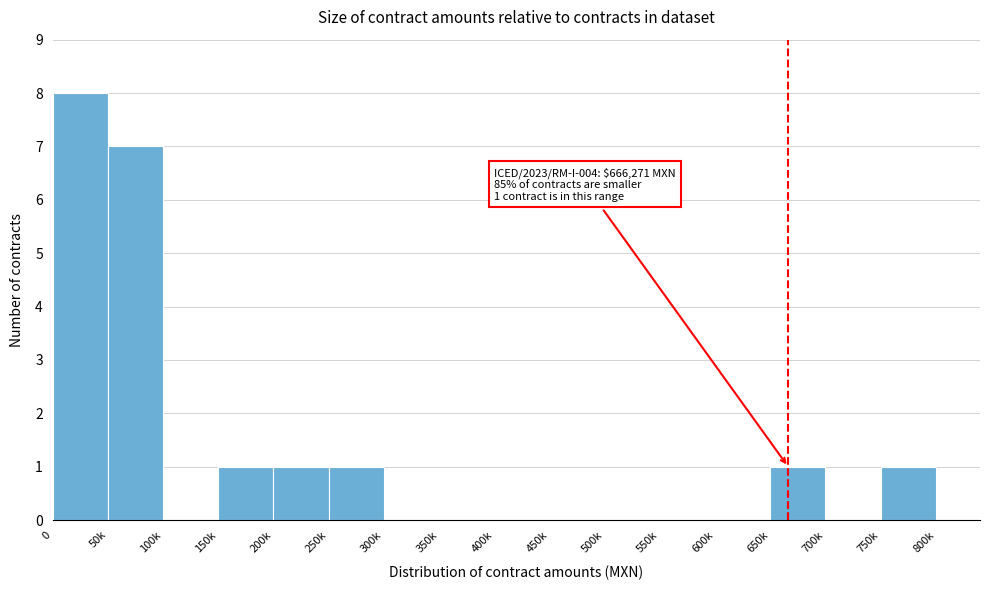

Reading left to right, transcribe all the data shown in this chart.

0=8	50k=7	100k=0	150k=1	200k=1	250k=1	300k=0	350k=0	400k=0	450k=0	500k=0	550k=0	600k=0	650k=1	700k=0	750k=1